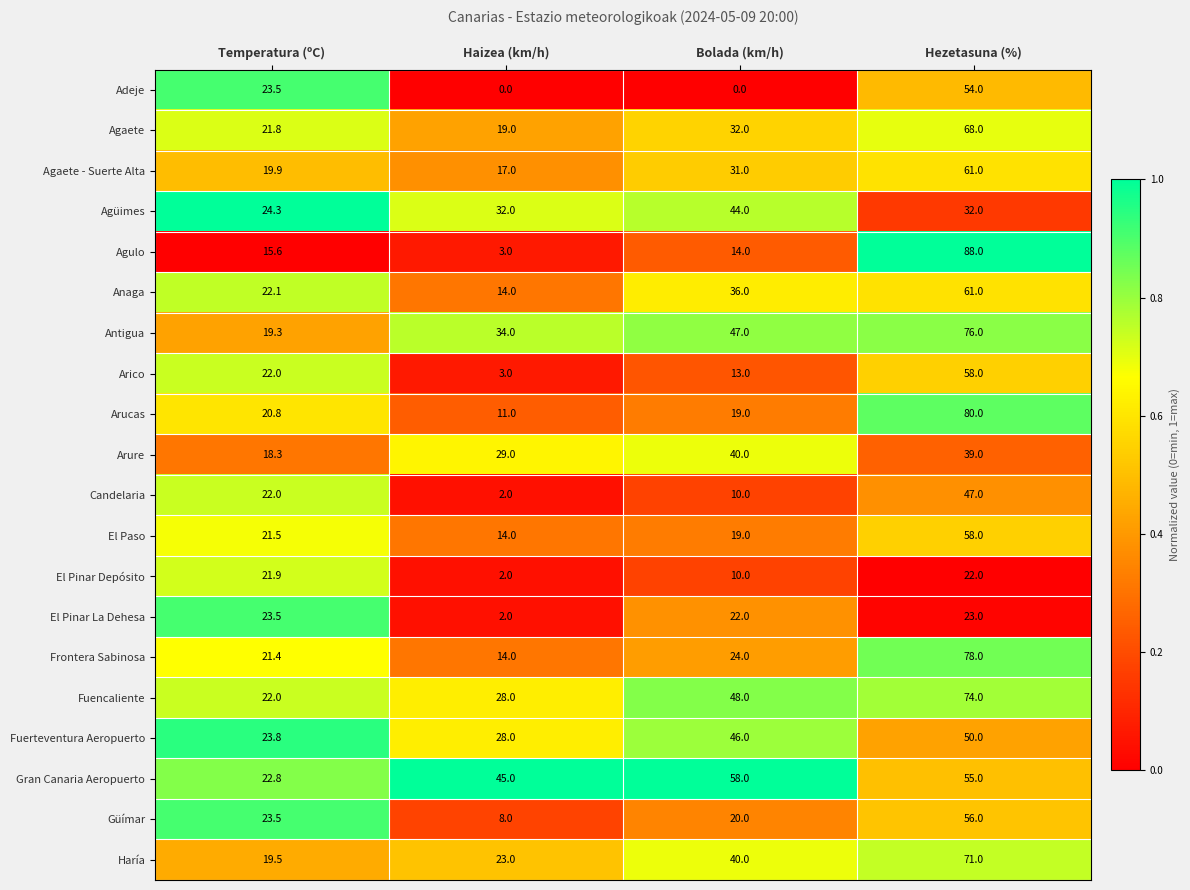

Which series has the largest range (max minus min)?

Agulo